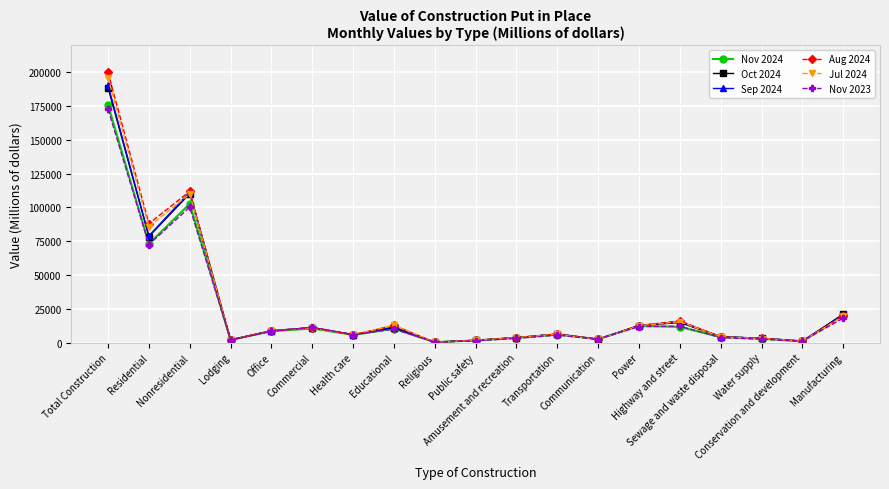

True or false: Nov 2024 has more than 0 points higher than both neighbors.

True